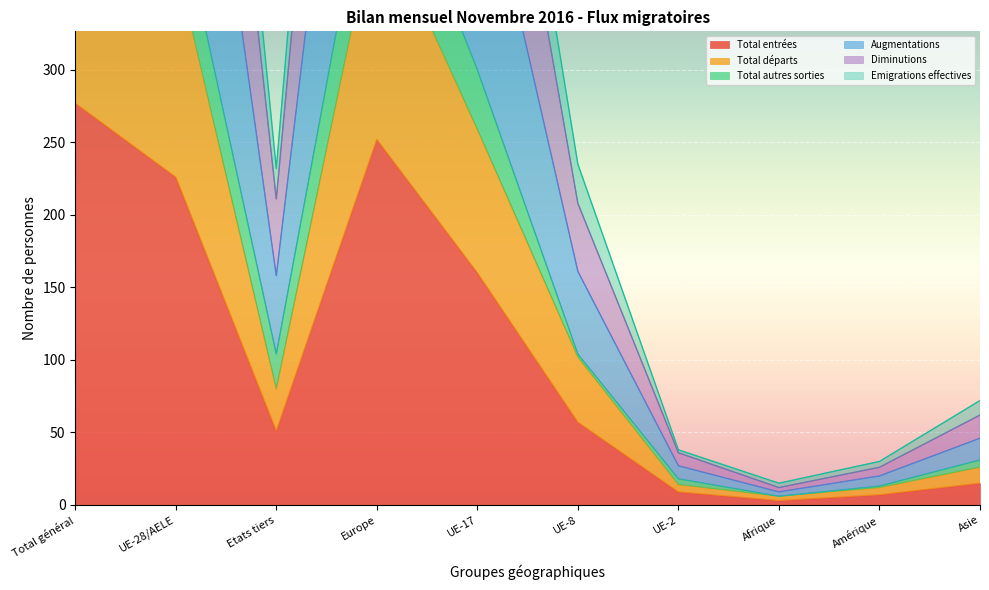

What is the lowest value of the Augmentations series?

9